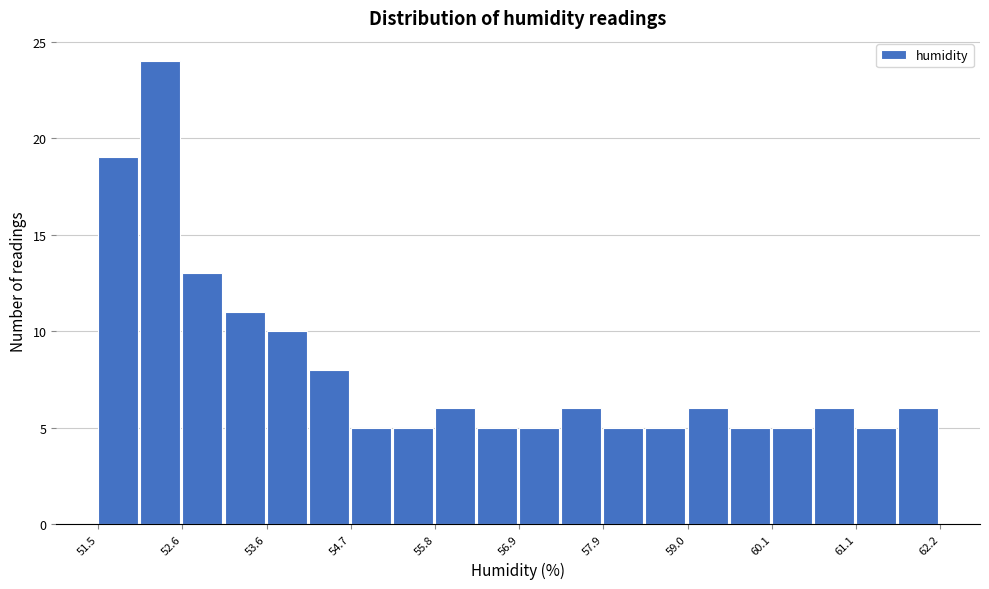

Read against the x-axis, roughly where is the centre of the tallest bar?

52.2